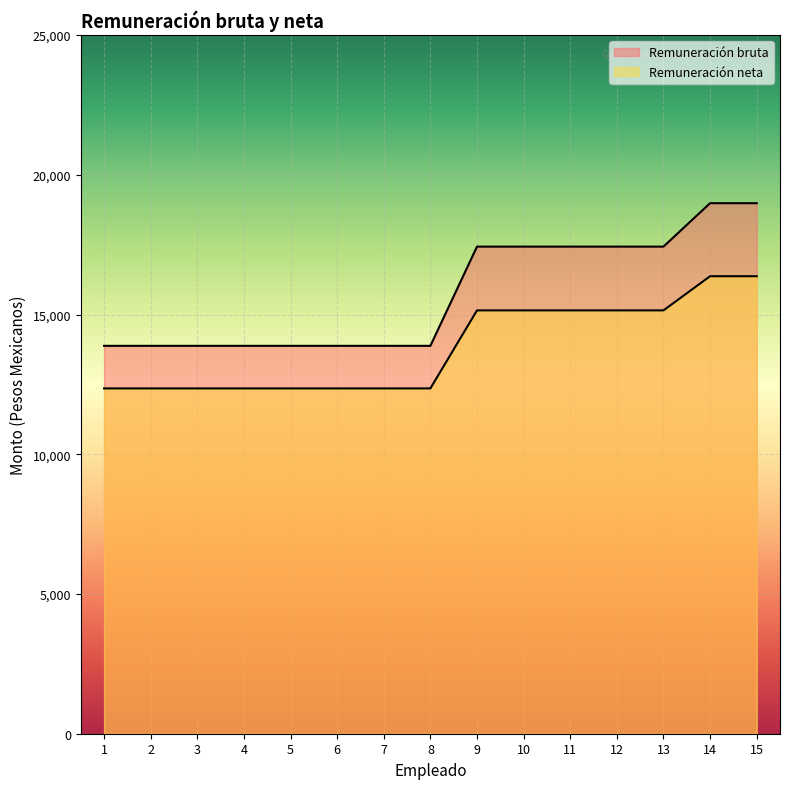

Is it true that Remuneración bruta equals 24679.4 at 8?

False